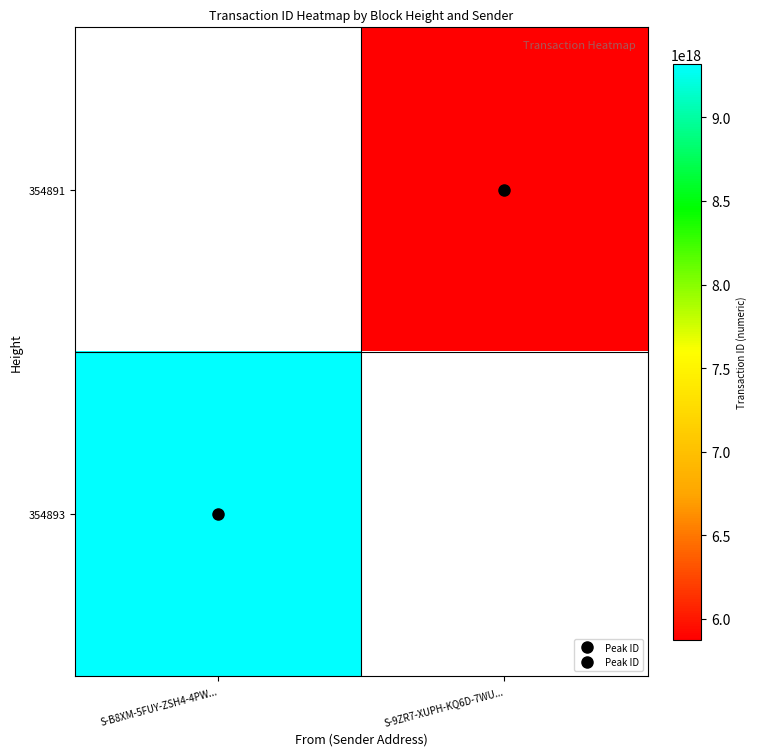

Which series has the widest spread of values?

354893